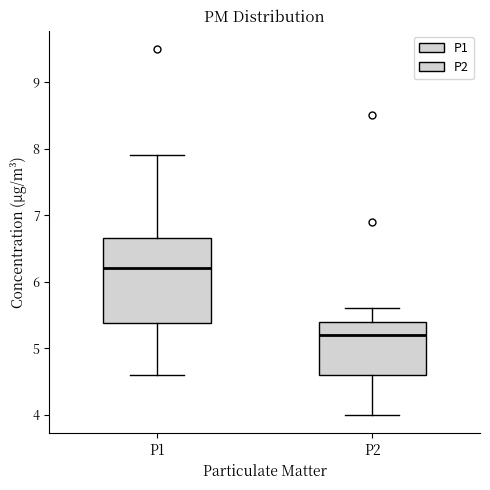

Reading left to right, transcribe this box plot: for each box, give where its median line is, the range the box spans, and where its two whiskers end, as read against the y-axis. The values are not printed on the chart, so give them approximately, as read against the axis.

P1: median 6.2, box 5.4 to 6.7, whiskers 4.6 to 7.9
P2: median 5.2, box 4.6 to 5.4, whiskers 4.0 to 5.6